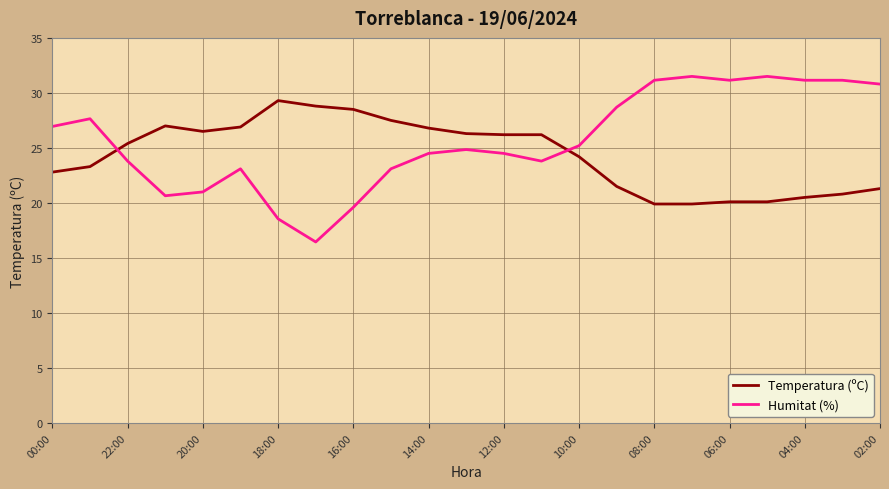

What is the maximum value shown in the chart?

31.5